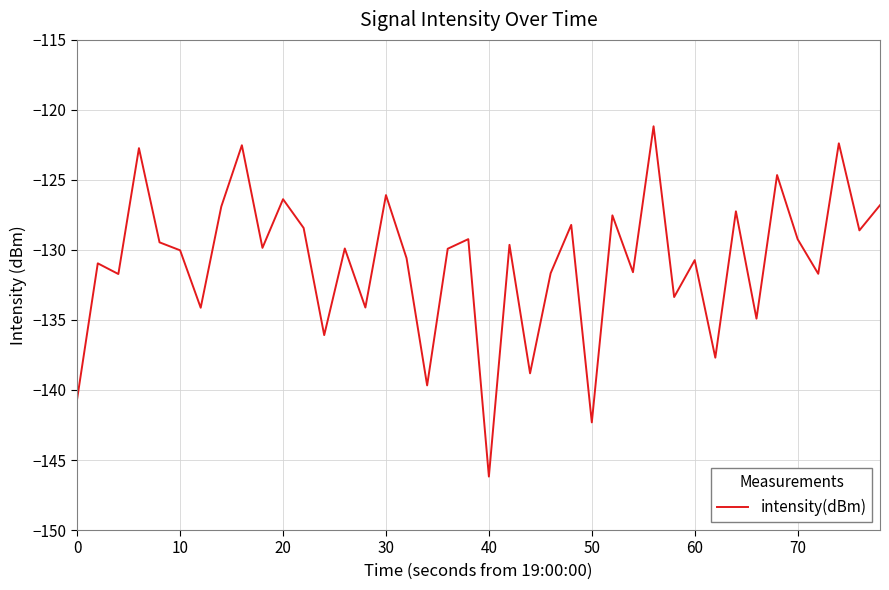

What is the minimum value shown in the chart?

-146.2